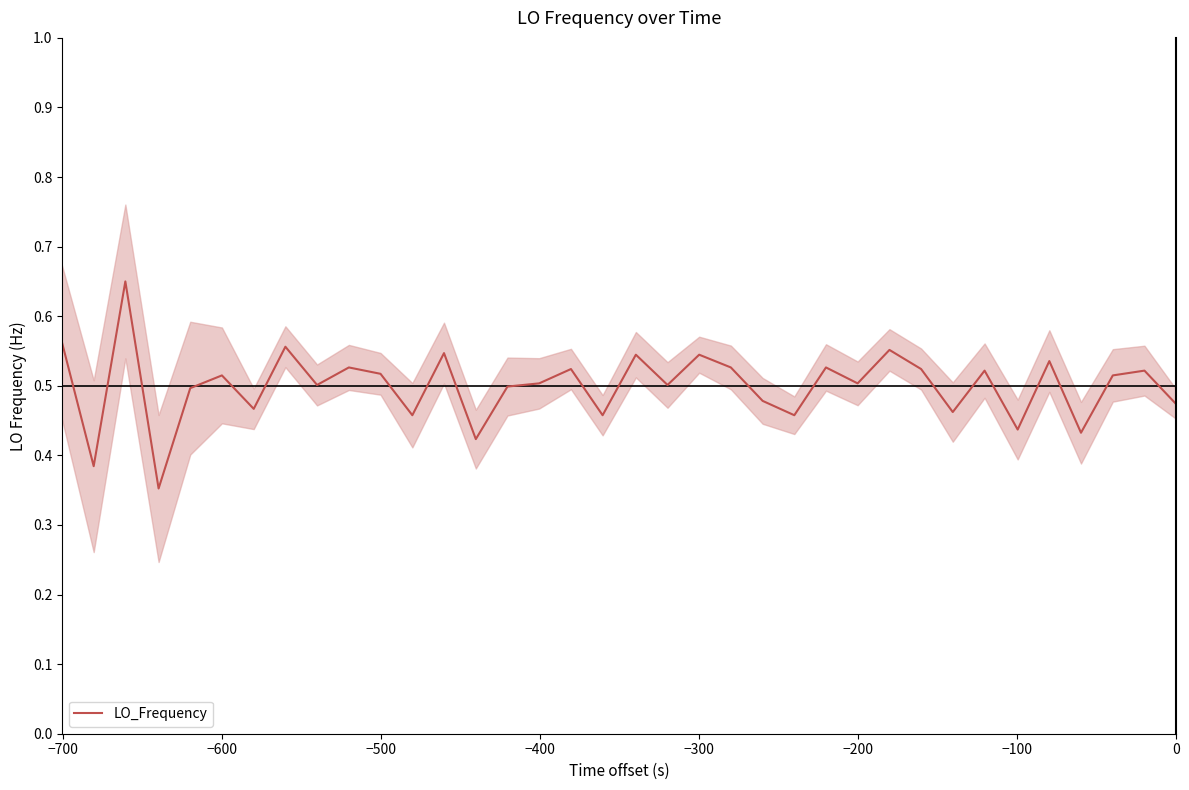

Does the chart display data point markers on the line(s)?

No